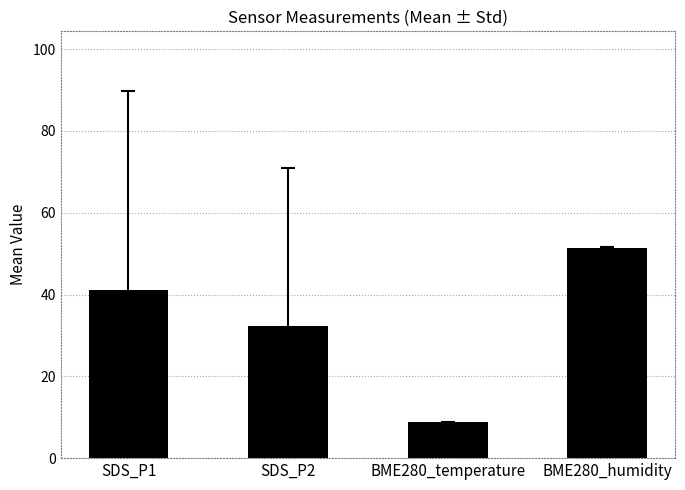

List the labels in order of value, largest first.

BME280_humidity, SDS_P1, SDS_P2, BME280_temperature